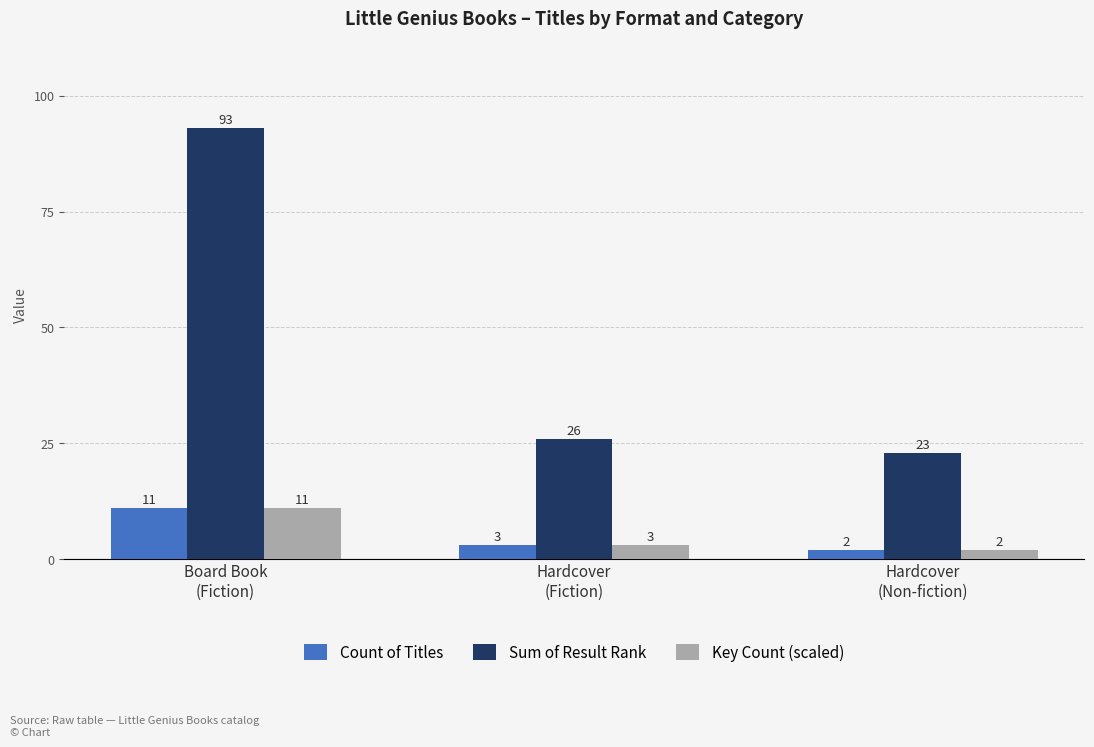

Count the number of categories in the chart.

3